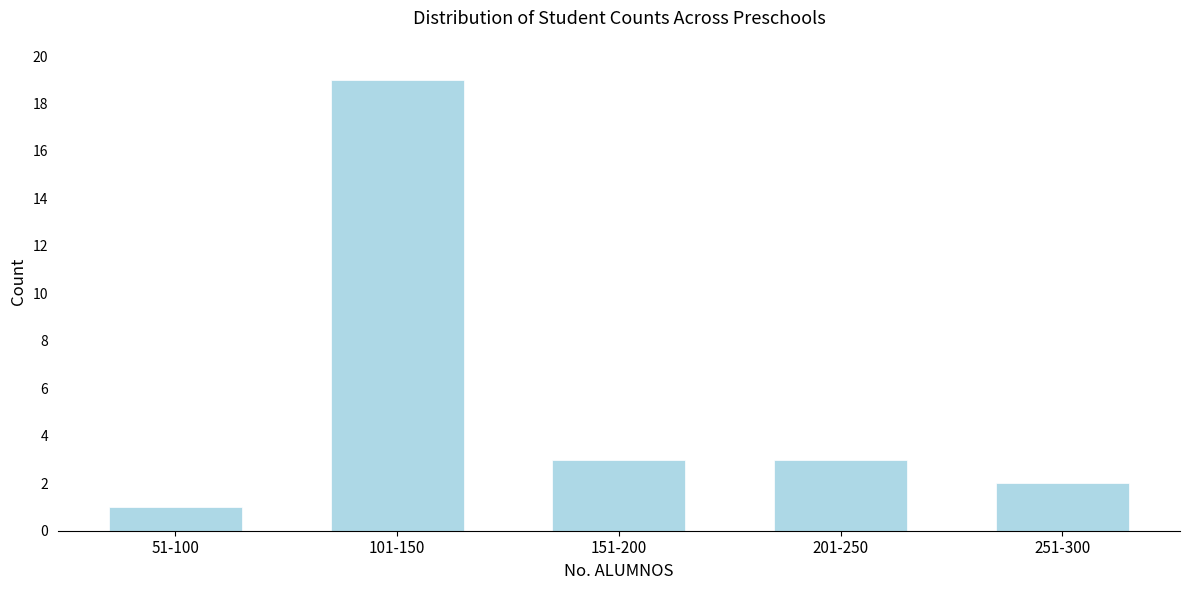

Reading right to left, transcribe all the data shown in this chart.

251-300=2	201-250=3	151-200=3	101-150=19	51-100=1